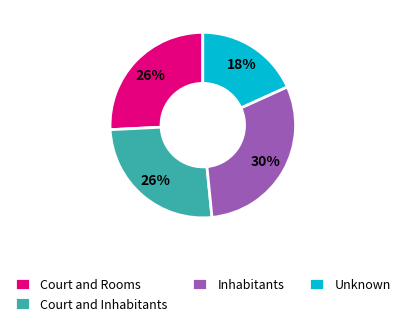

Does Unknown account for over 50% of the chart?

No